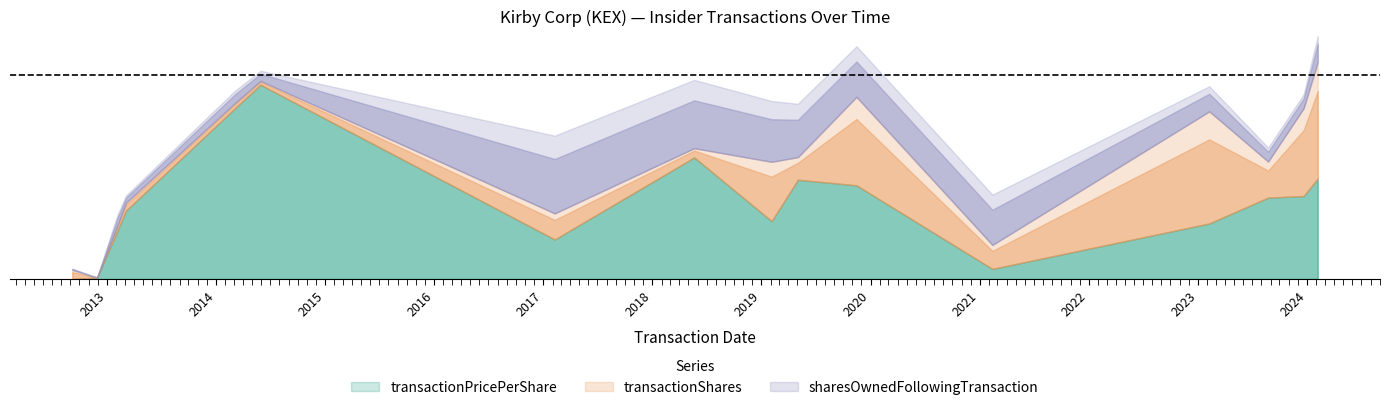

What is the label of the 5th point from the right?

2021-02-12